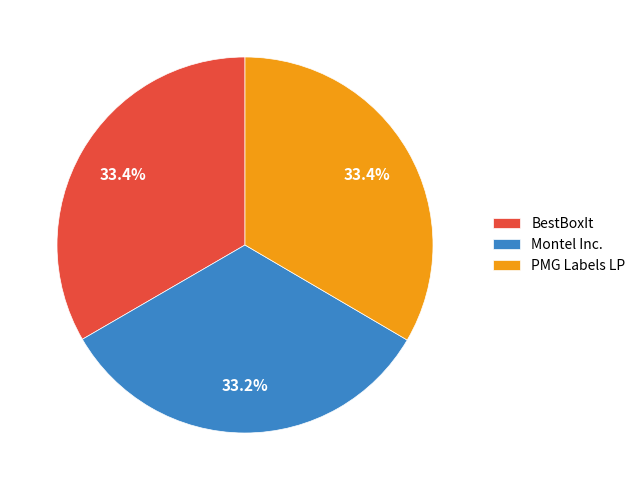

Approximately how many times larger is the value at Montel Inc. compared to PMG Labels LP?

1.0